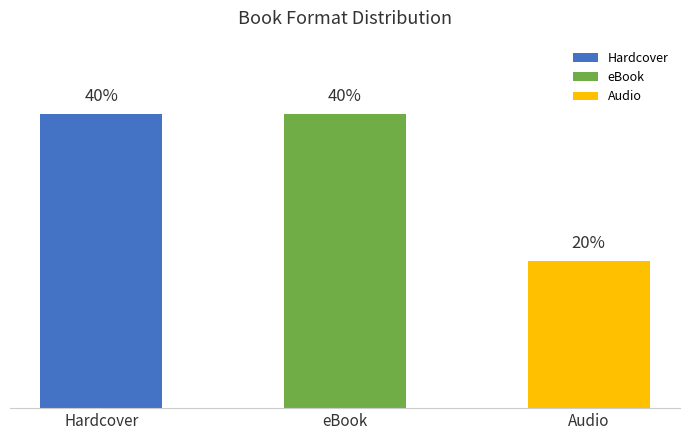

Which category has the lowest value across all series?

Audio